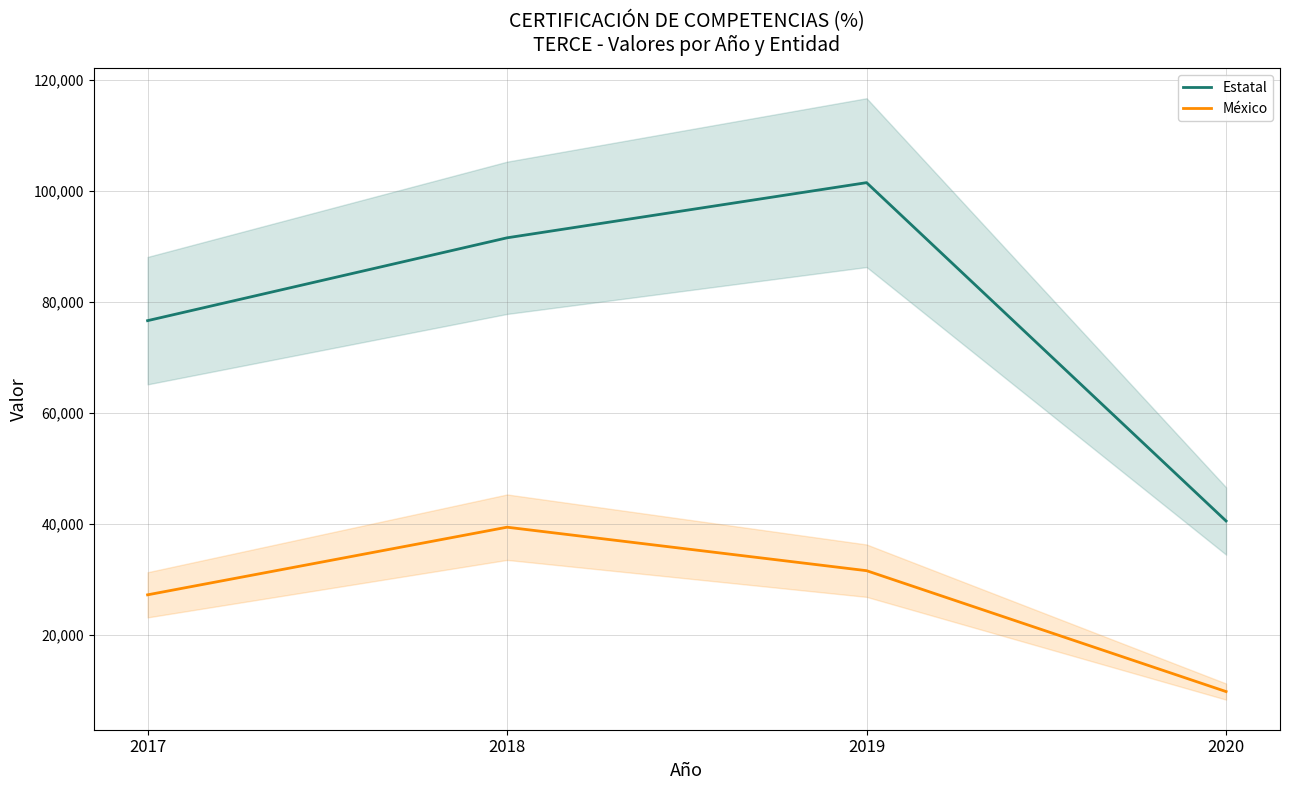

How many Estatal values are between 76624 and 101519?

3